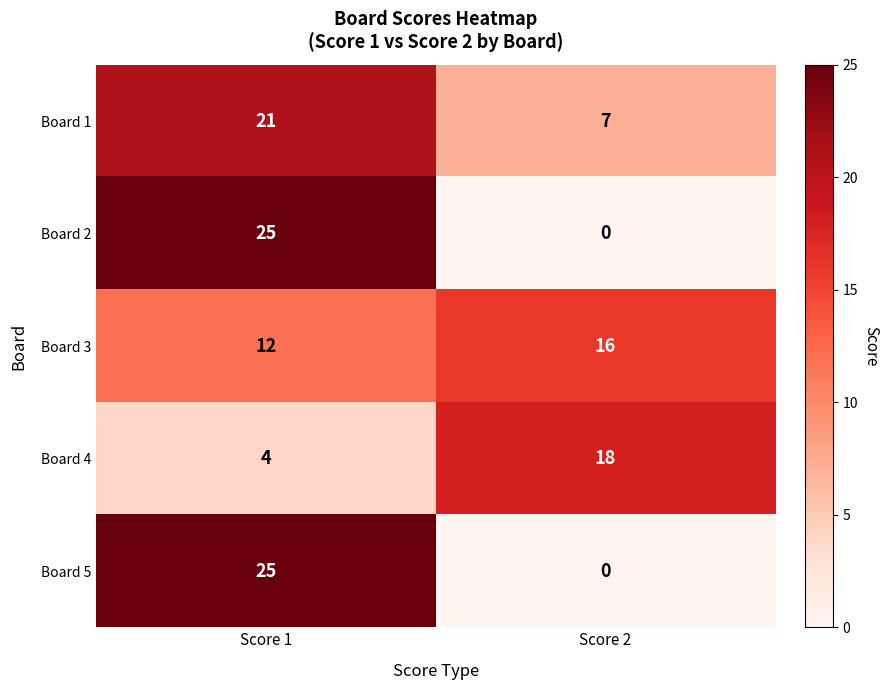

Rank the categories by Board 1 value from highest to lowest.

Score 1, Score 2